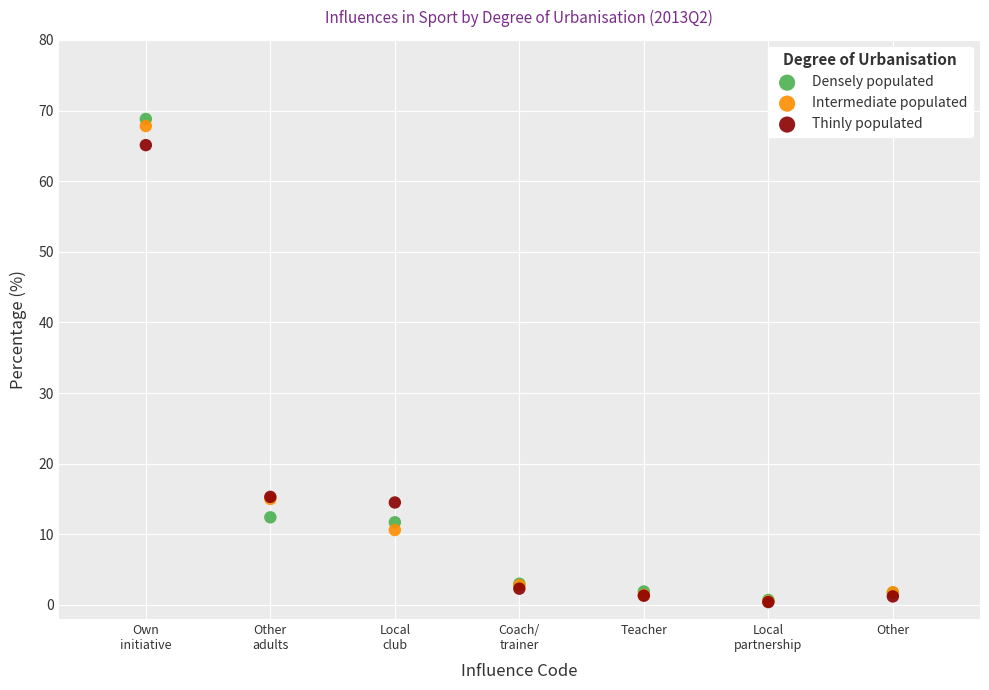

Which series contains the highest Y value?

Densely populated